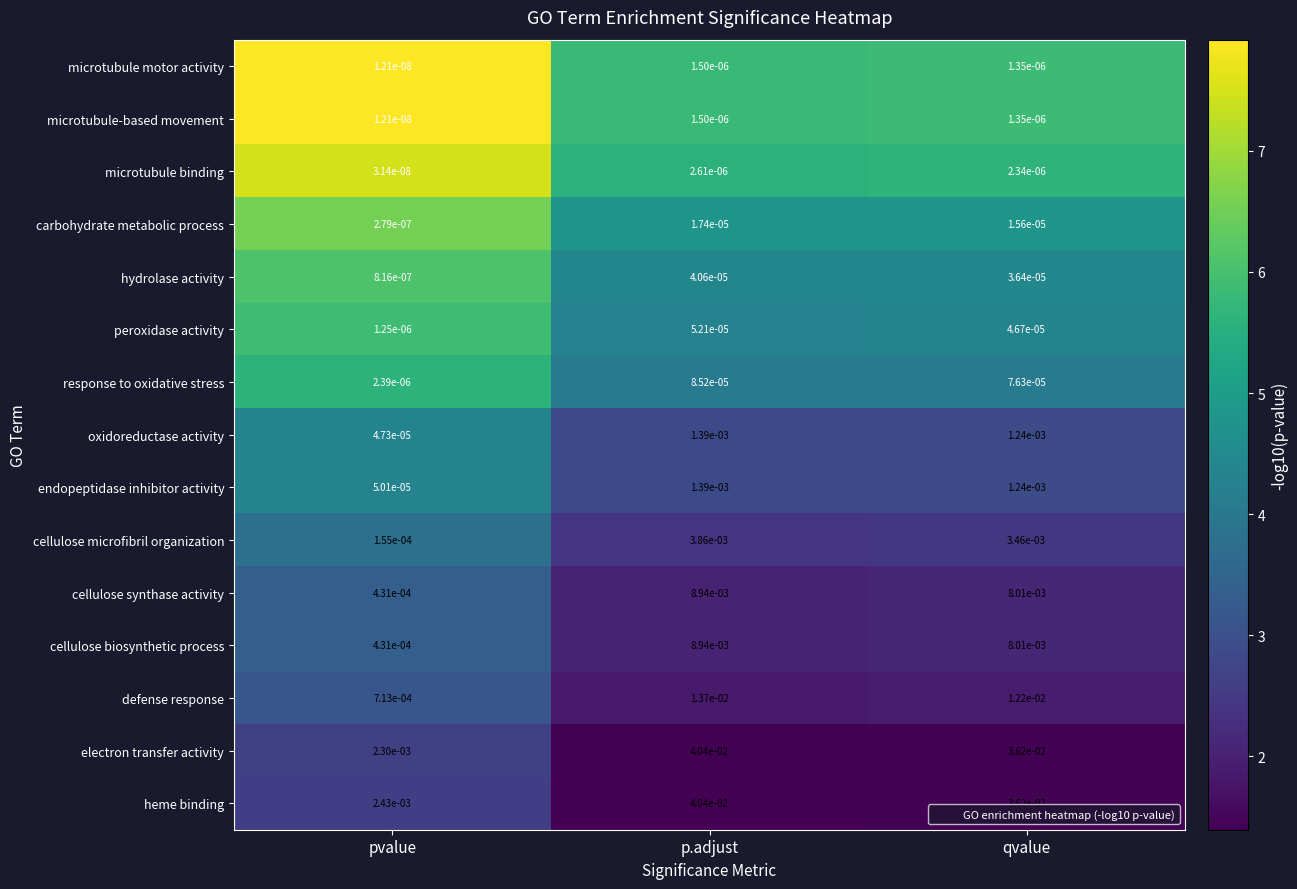

Which series has the widest spread of values?

electron transfer activity